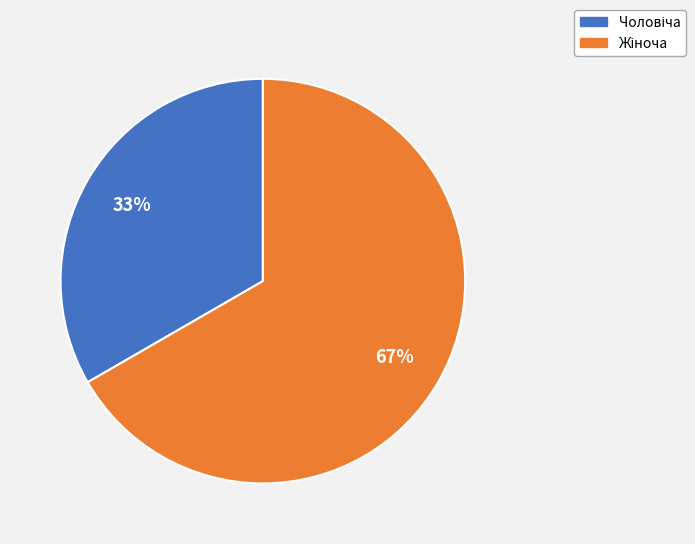

To the nearest percent, what is the average slice percentage?

50%